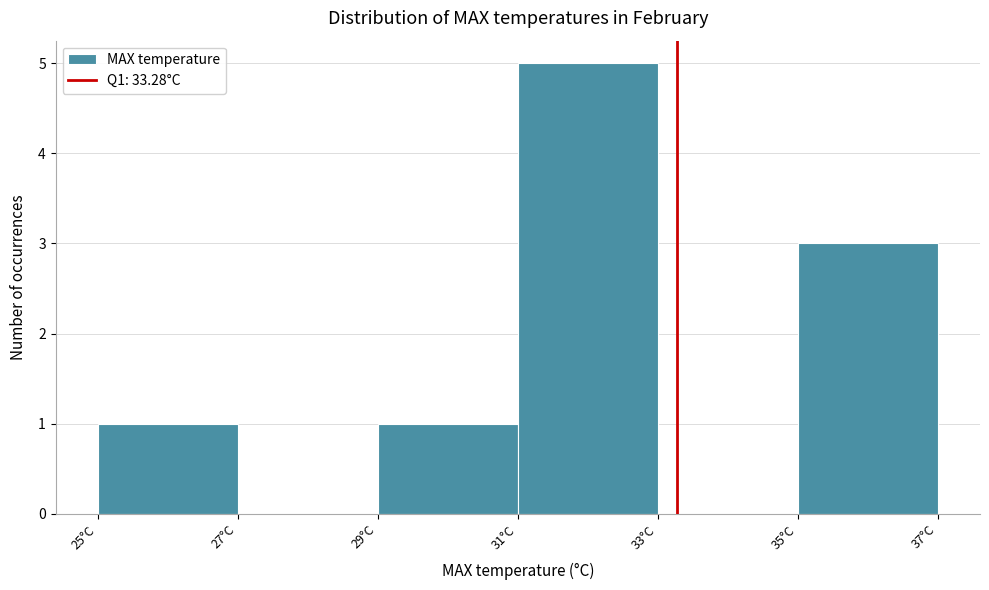

How tall is the bar that spans 31 to 33 on the x-axis? The values are not printed on the chart, so give them approximately, as read against the axis.

5